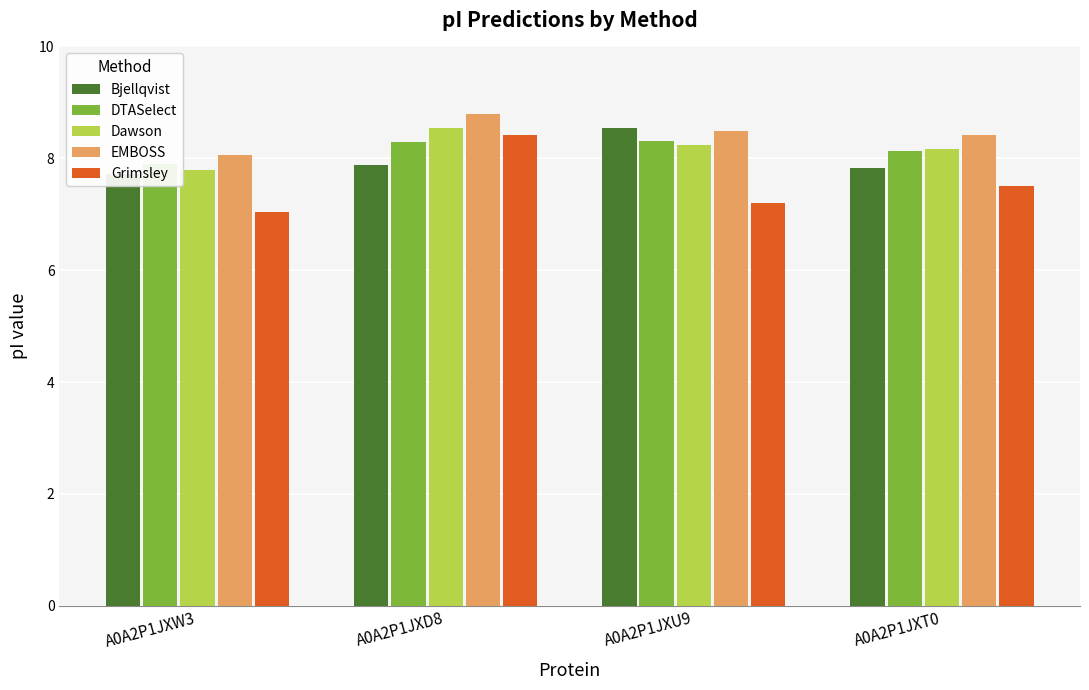

Which series has the widest spread of values?

Grimsley